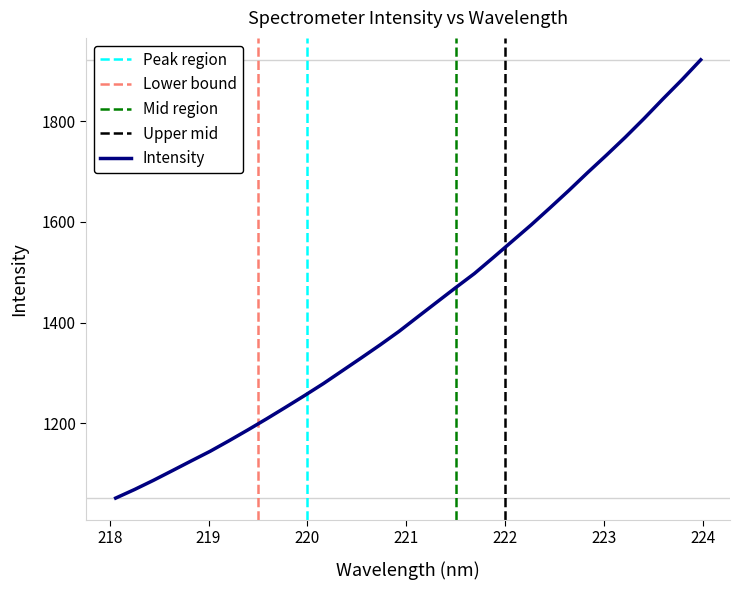

True or false: the data has more than 1 interior local peaks.

False